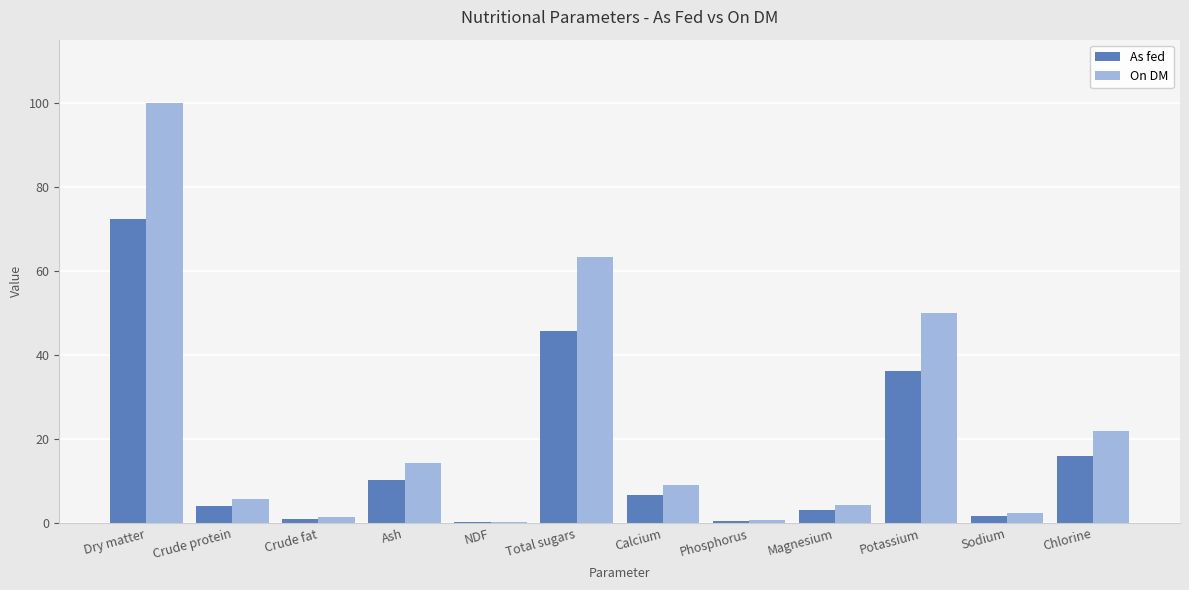

At which category is the sum across all series the highest?

Dry matter